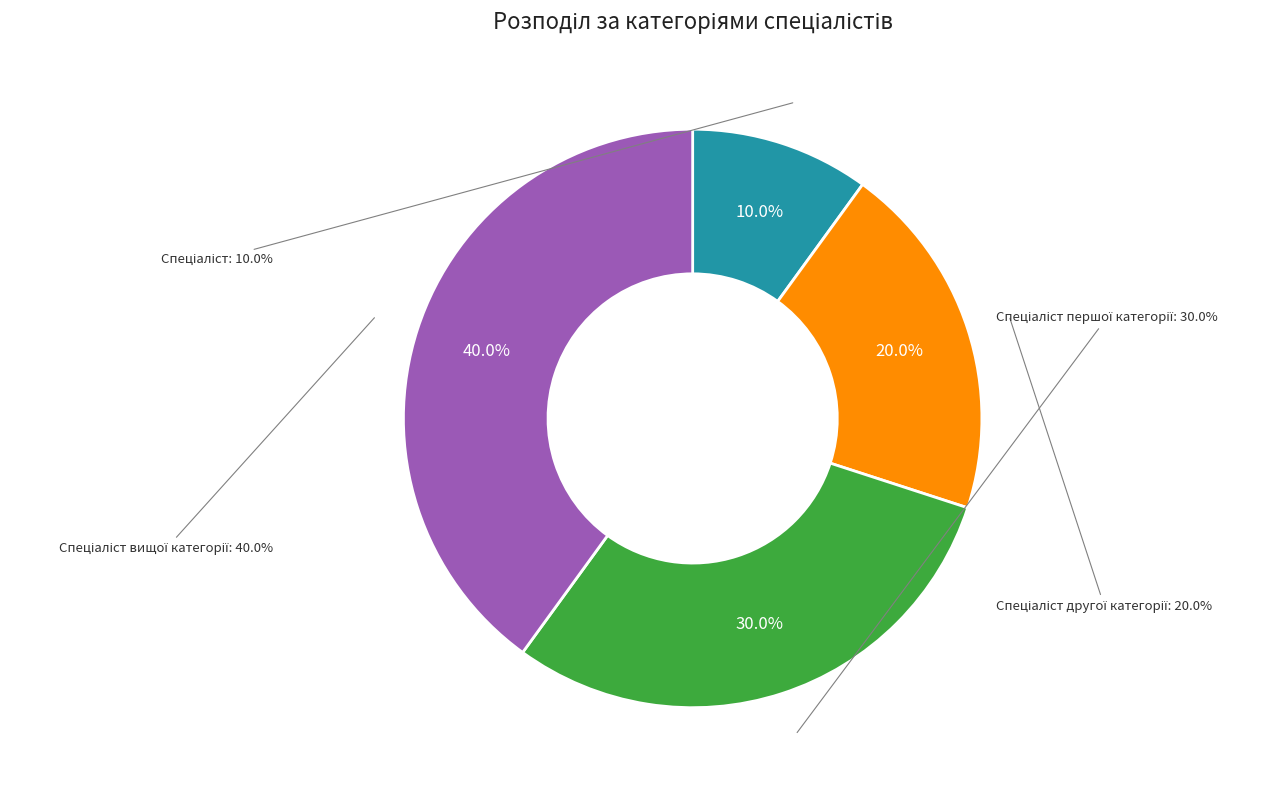

The Спеціаліст вищої категорії slice represents 25% of the pie. True or false?

False